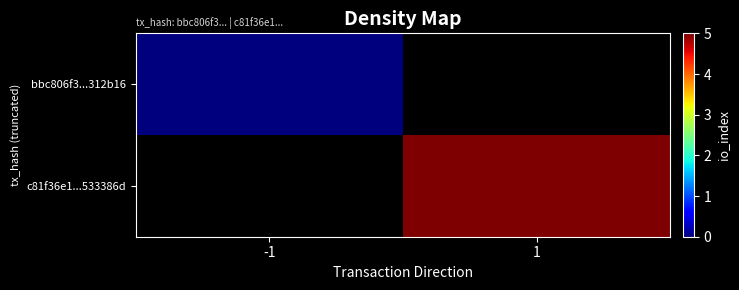

At how many categories does at least one series exceed 0?

1